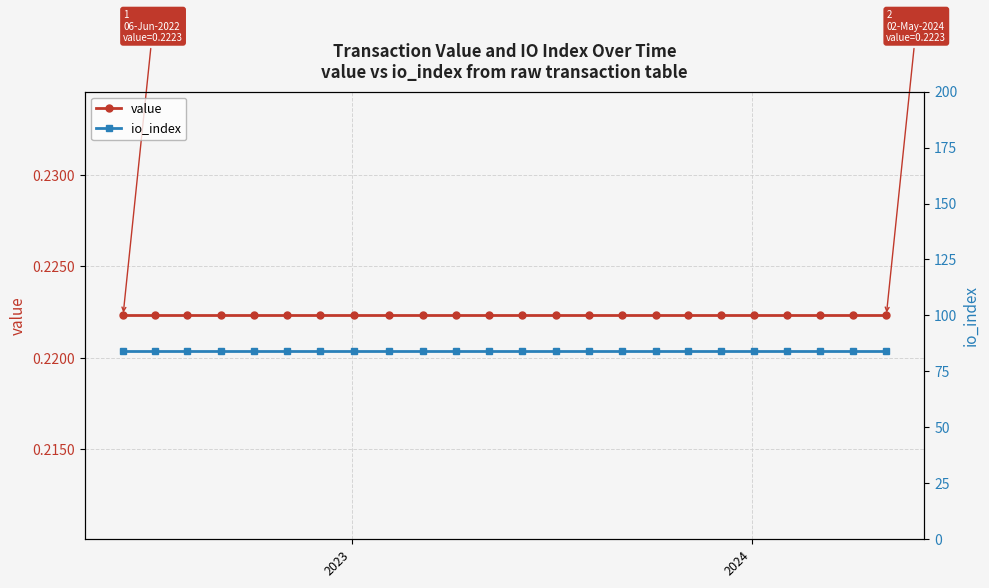

True or false: value and io_index cross at least once.

False